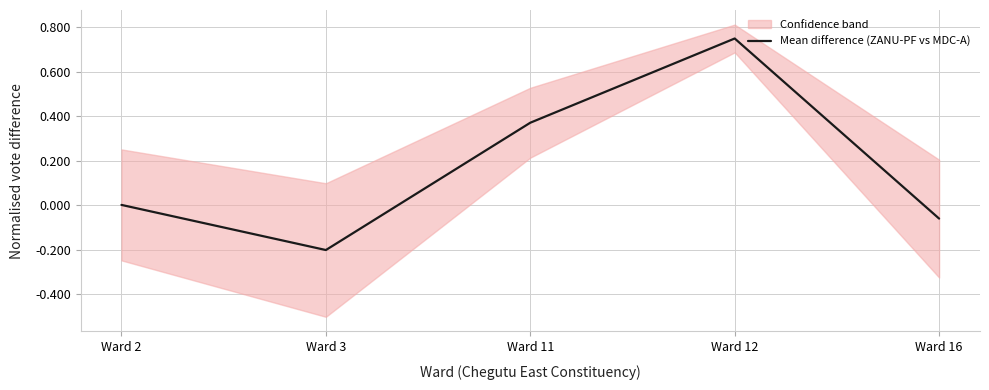

What is the sum of the values at Ward 11 and Ward 12?

1.1